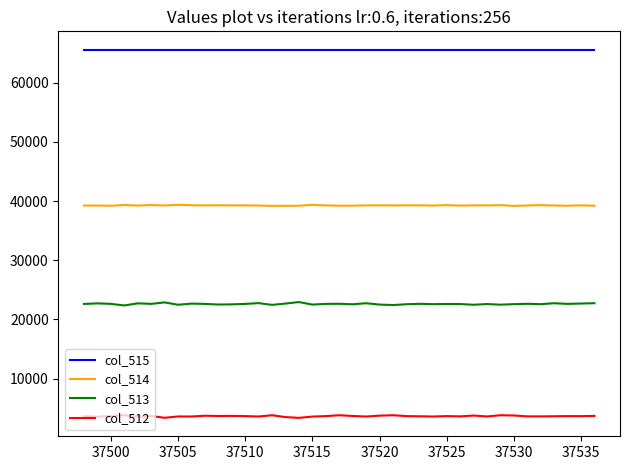

What is the smallest value displayed?

3390